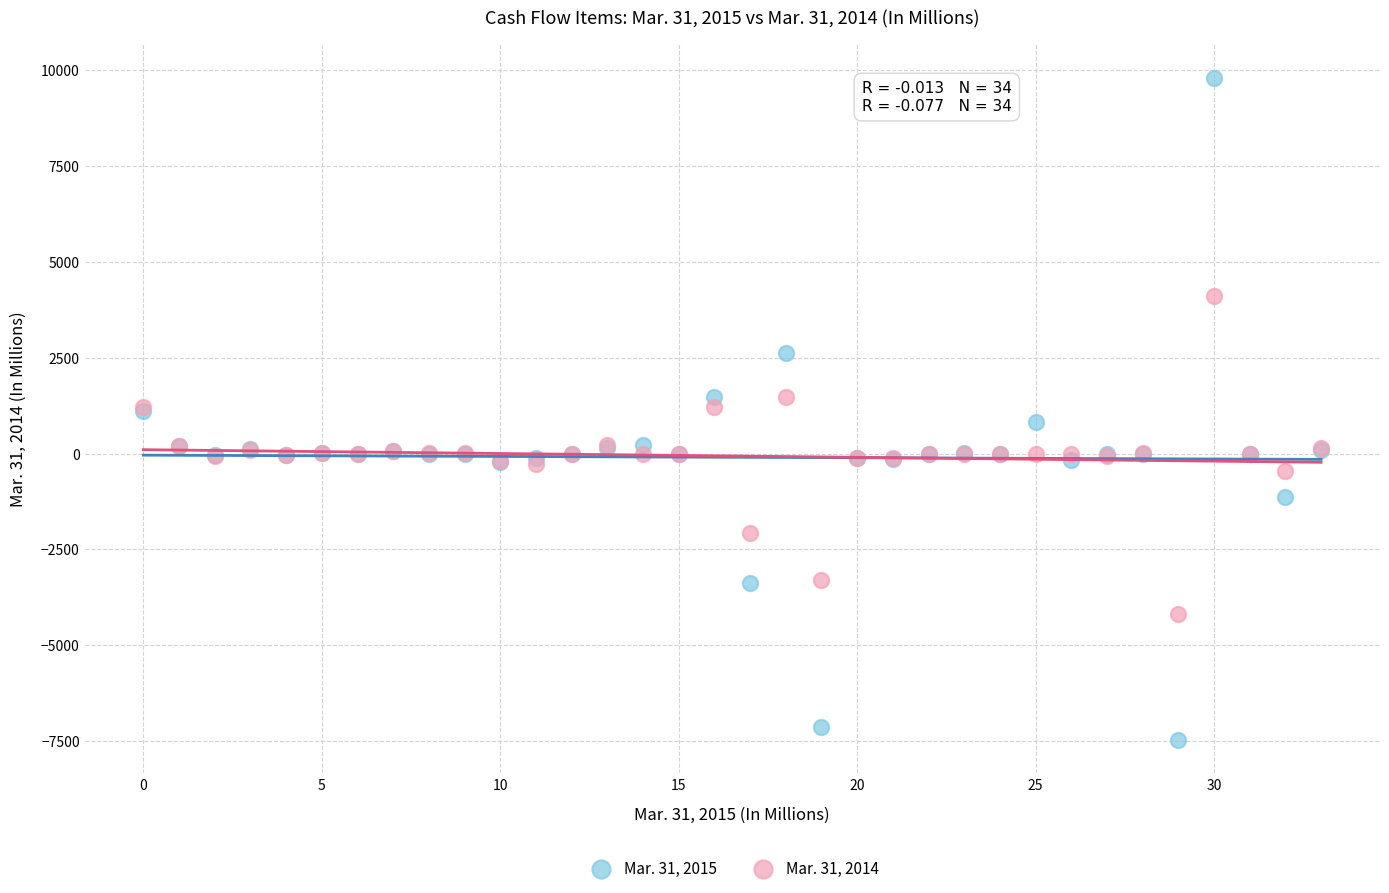

Which series reaches the maximum Y coordinate?

Mar. 31, 2015